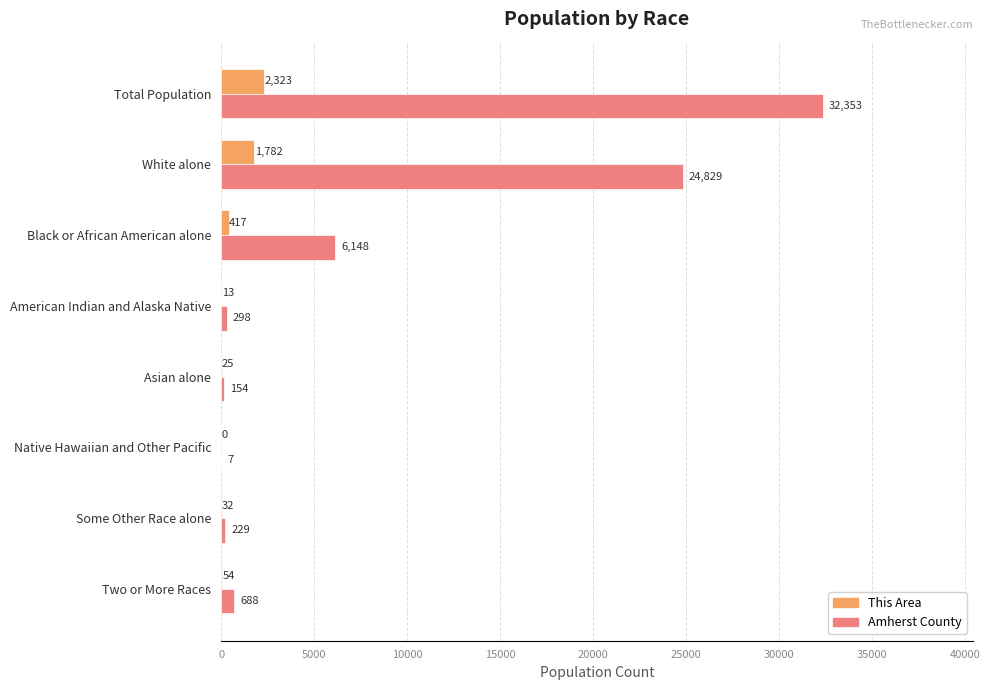

Is it true that This Area equals 32 at Some Other Race alone?

True